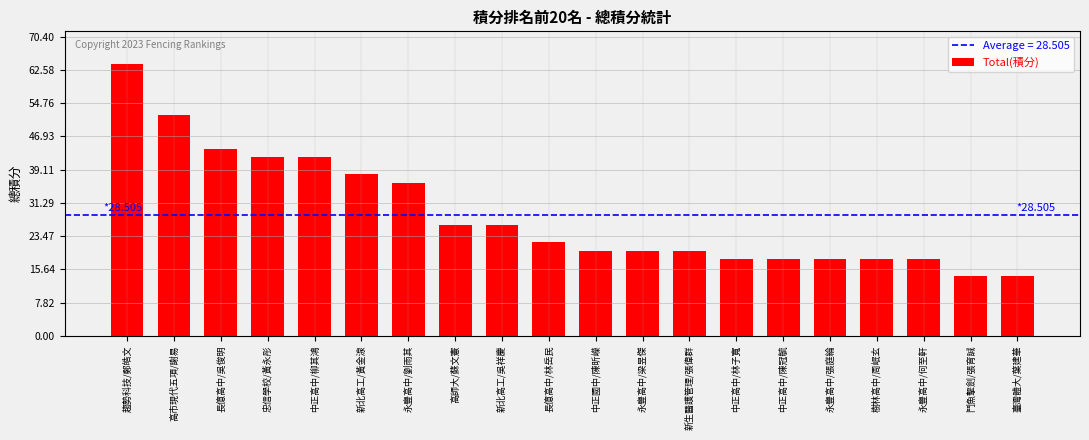

What is the maximum value shown in the chart?

64.0